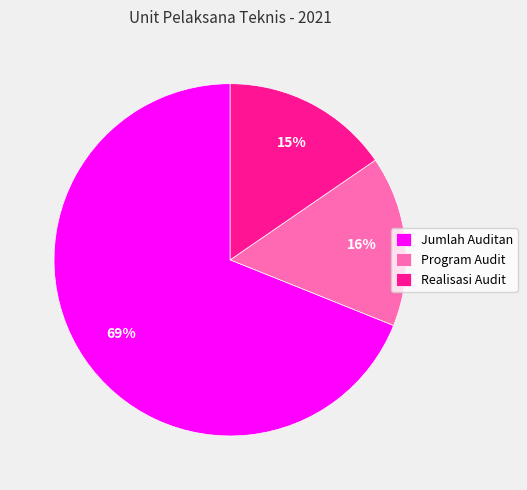

How many segments does this pie chart have?

3